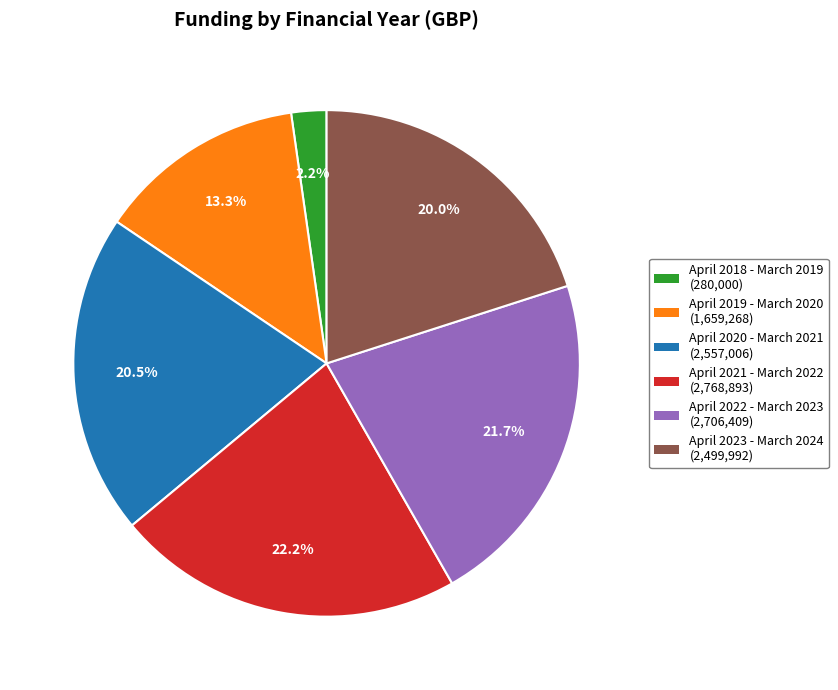

The April 2018 - March 2019 slice represents 2% of the pie. True or false?

True